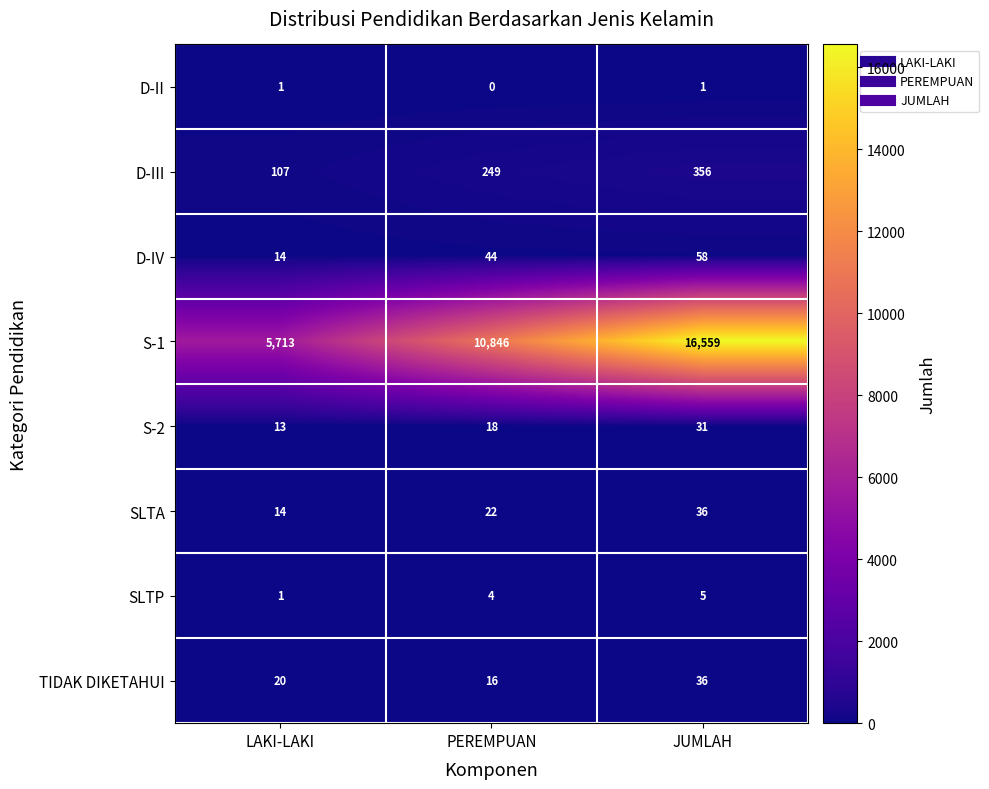

Which series has the largest total across all categories?

S-1